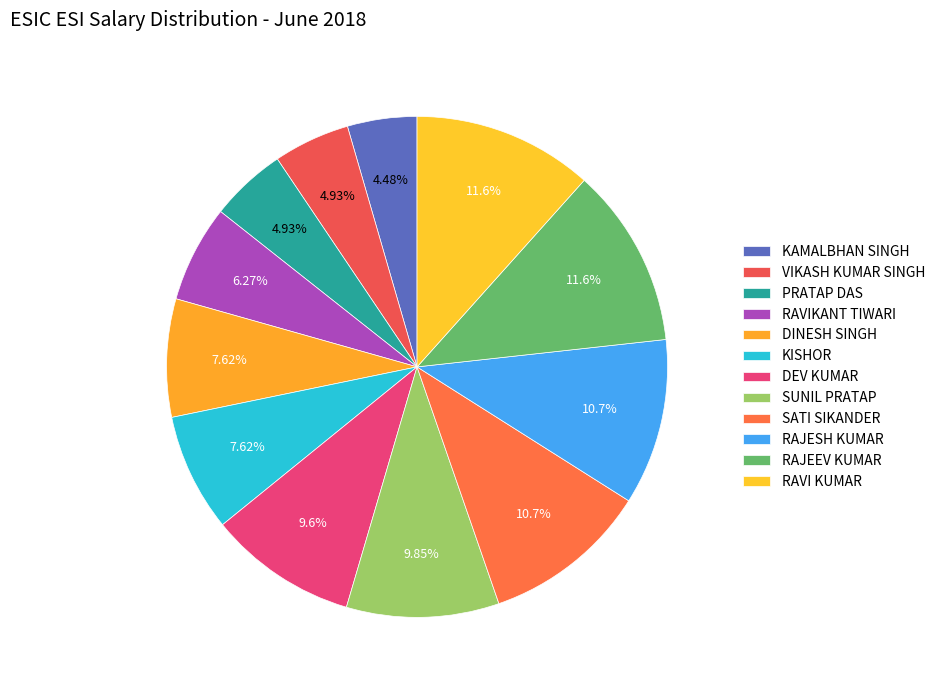

Is it true that PRATAP DAS is 5% of the pie?

True